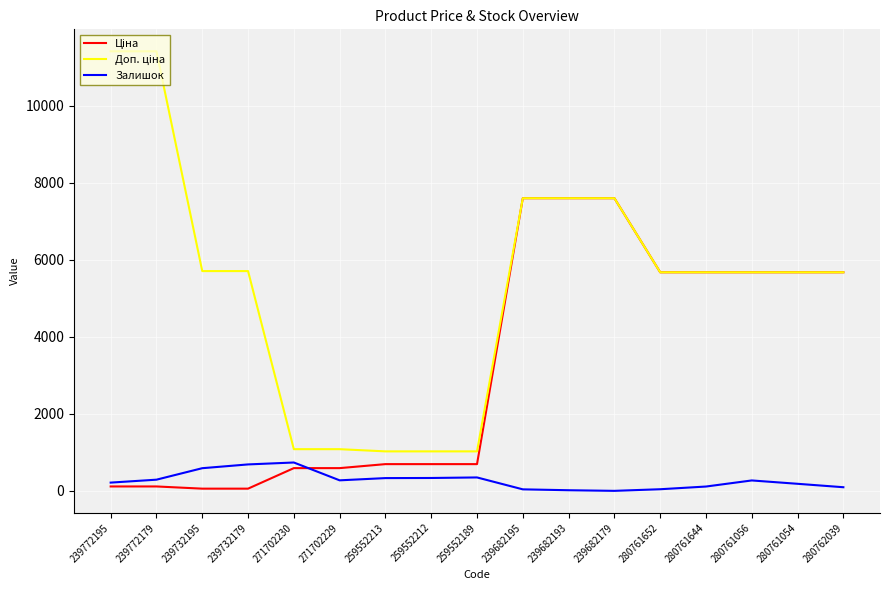

What is the spread (max minus min) of values at 259552189?

676.6